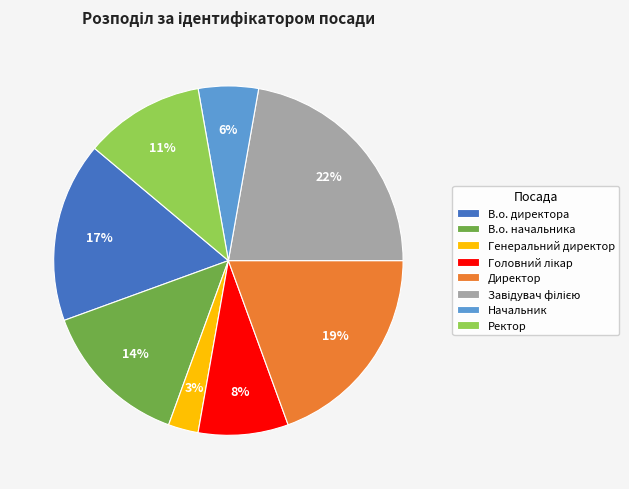

Is it true that Ректор is 22% of the pie?

False